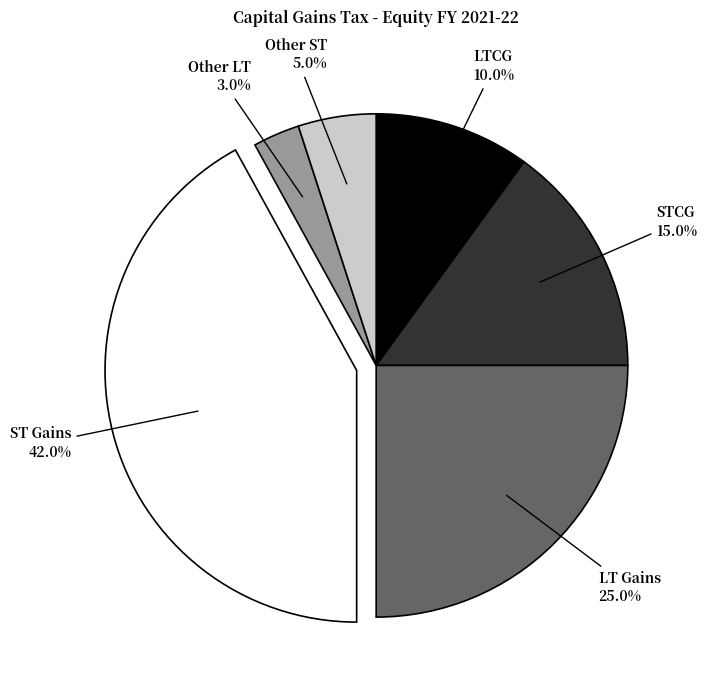

How many segments does this pie chart have?

6